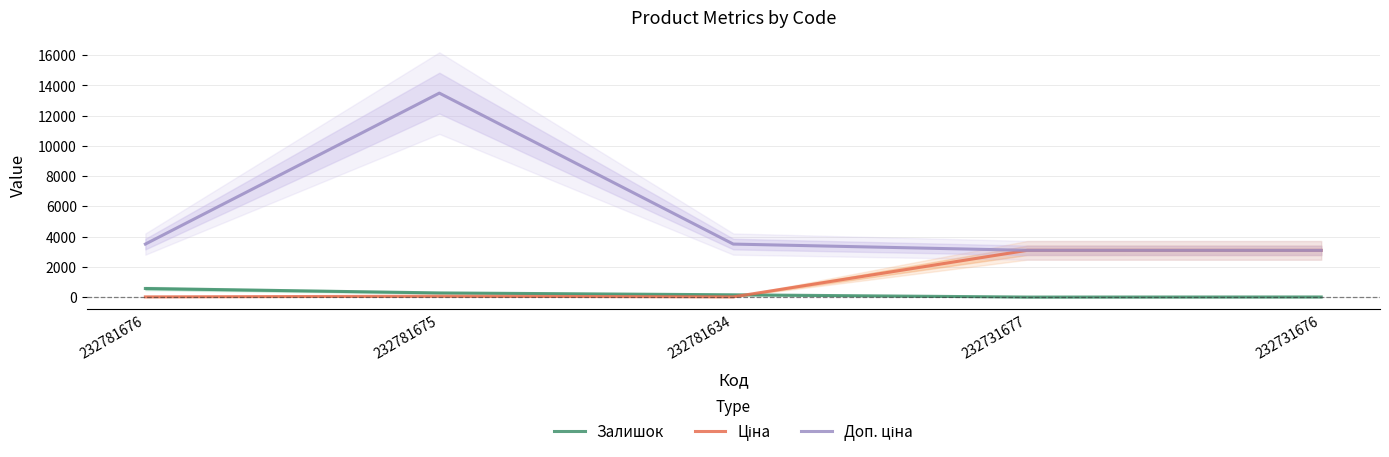

Rank the series by their average value, from lowest to highest.

Залишок, Ціна, Доп. ціна